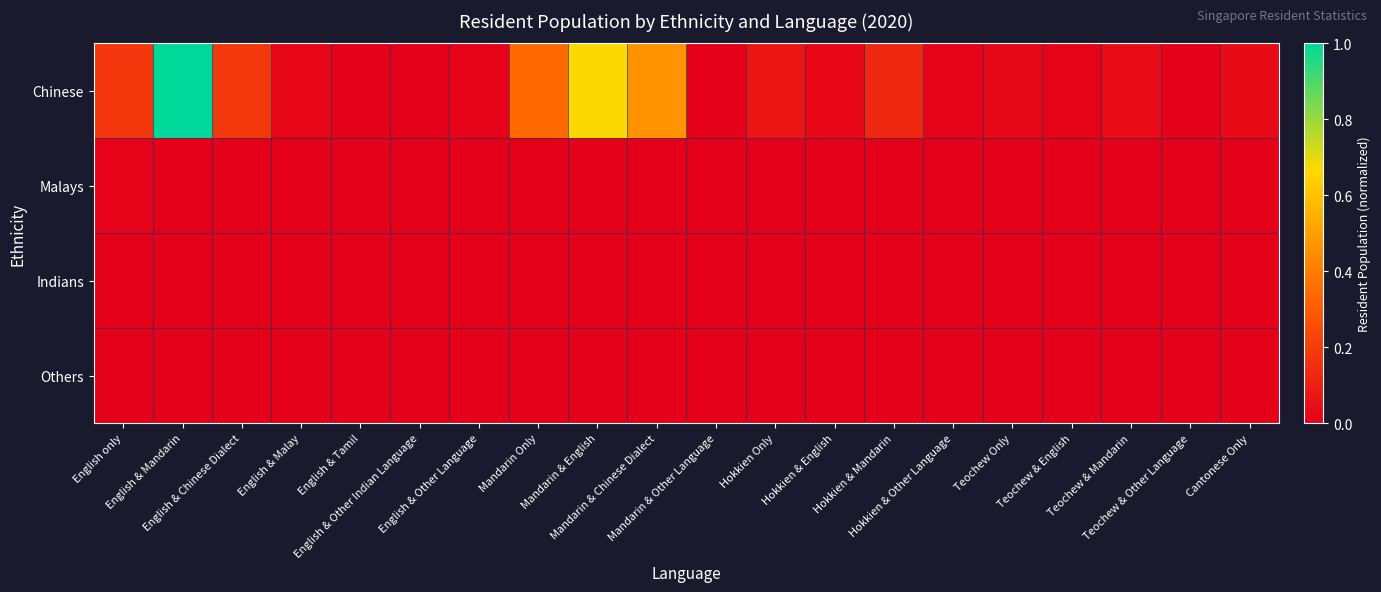

At which category does the chart reach its minimum across all series?

English & Chinese Dialect